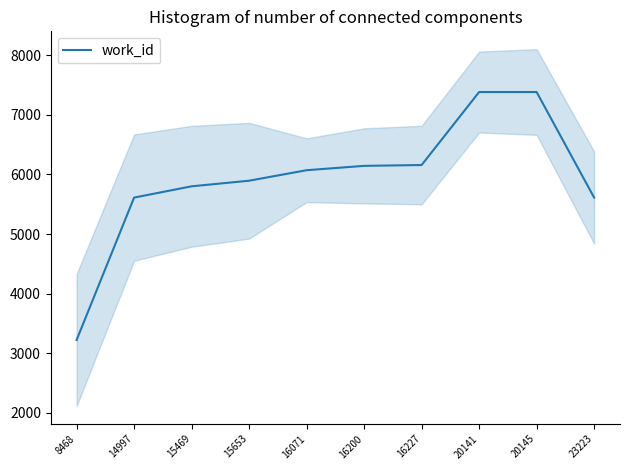

What is the maximum value shown in the chart?

7382